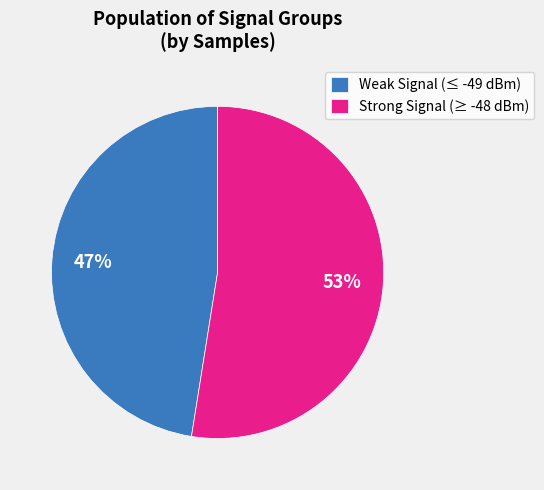

What percentage is the Strong Signal (≥ -48 dBm) slice, to the nearest percent?

53%